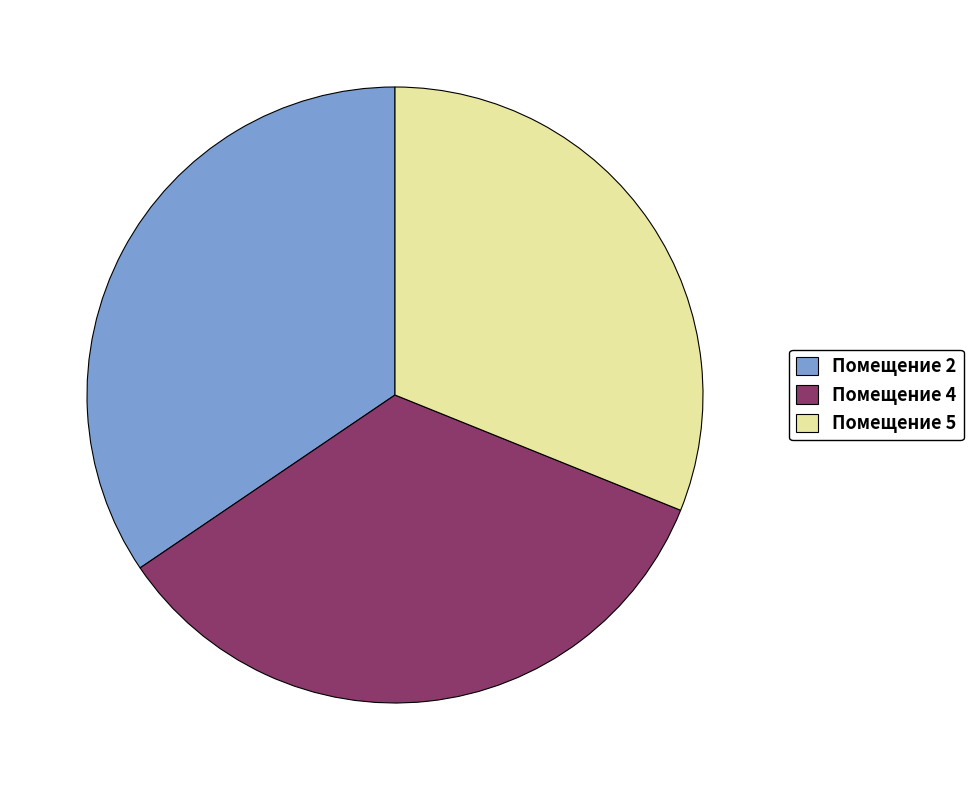

Which slice is the smallest?

Помещение 5